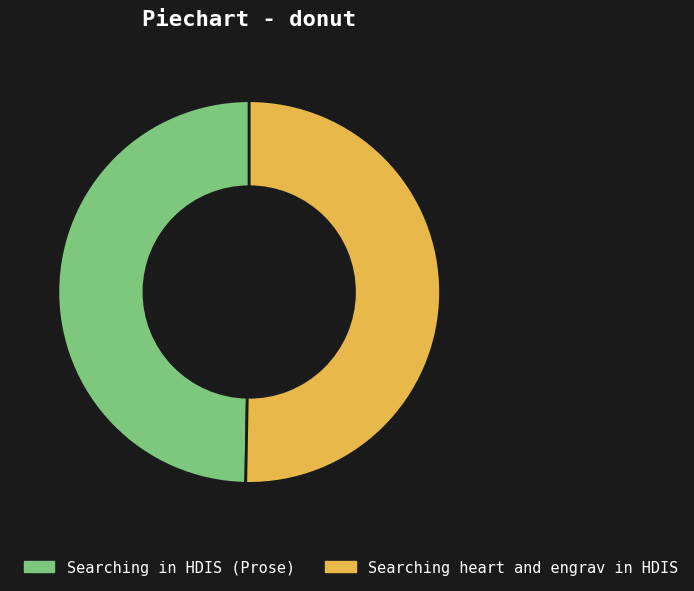

Between Searching heart and engrav in HDIS and Searching in HDIS (Prose), which is larger?

Searching heart and engrav in HDIS